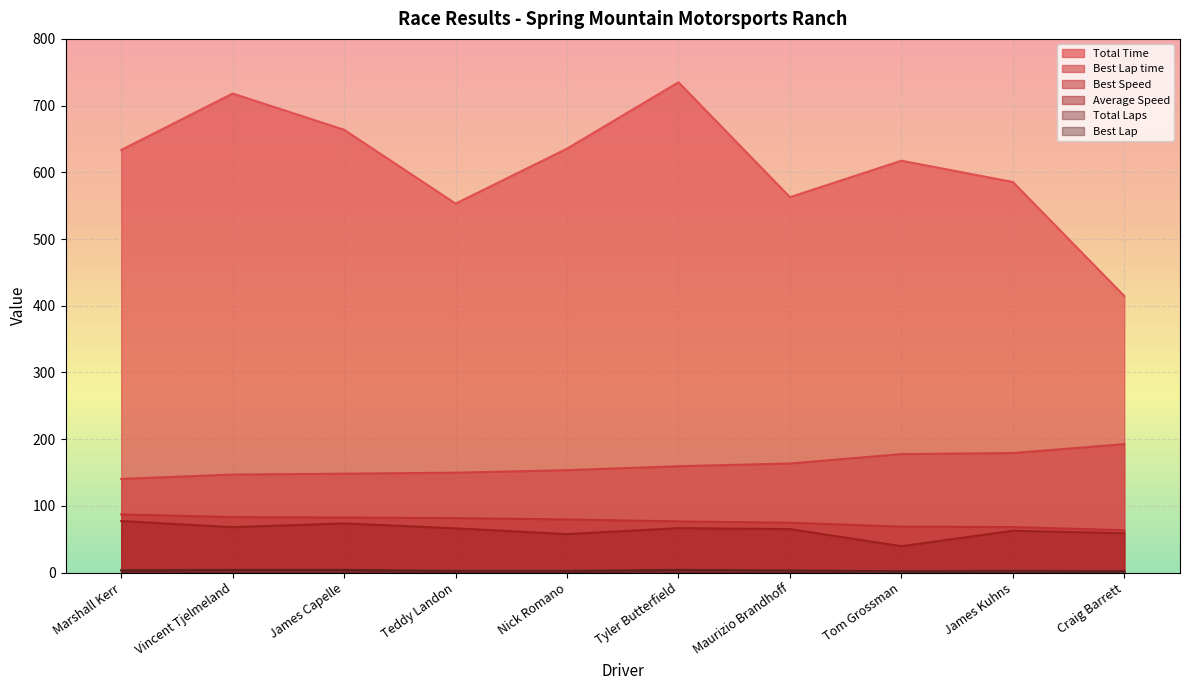

What are all the series names shown in the legend?

Total Time, Best Lap time, Best Speed, Average Speed, Total Laps, Best Lap